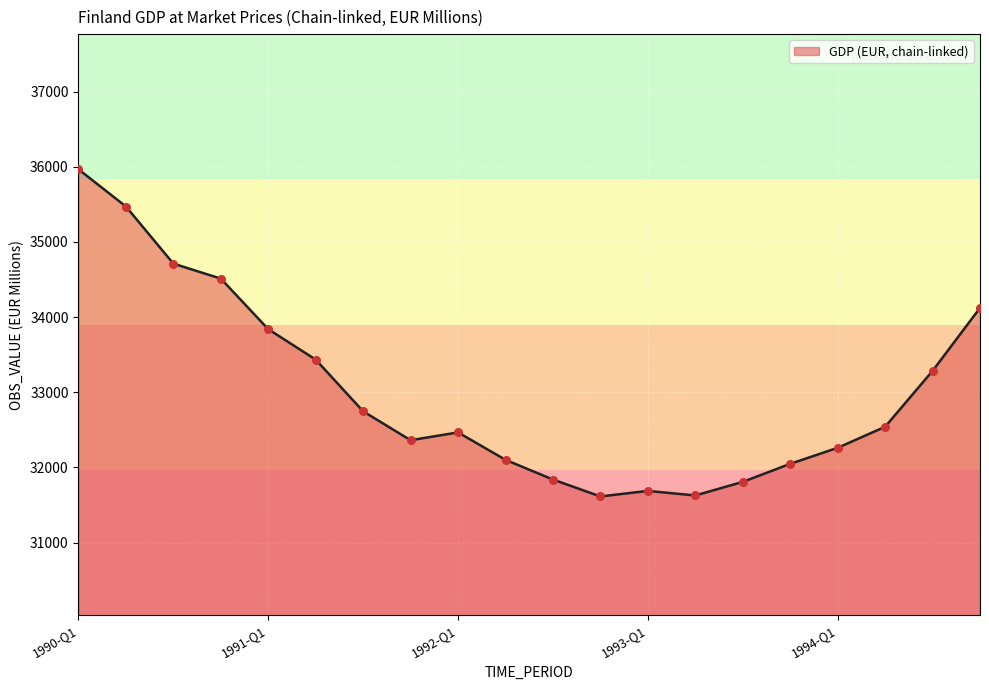

What is the difference between the maximum and minimum values?

4352